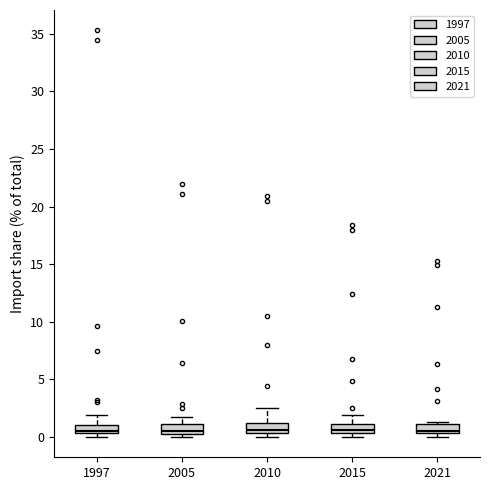

Where is the upper edge of the box at x = 2015 on the y-axis? The values are not printed on the chart, so give them approximately, as read against the axis.

1.0